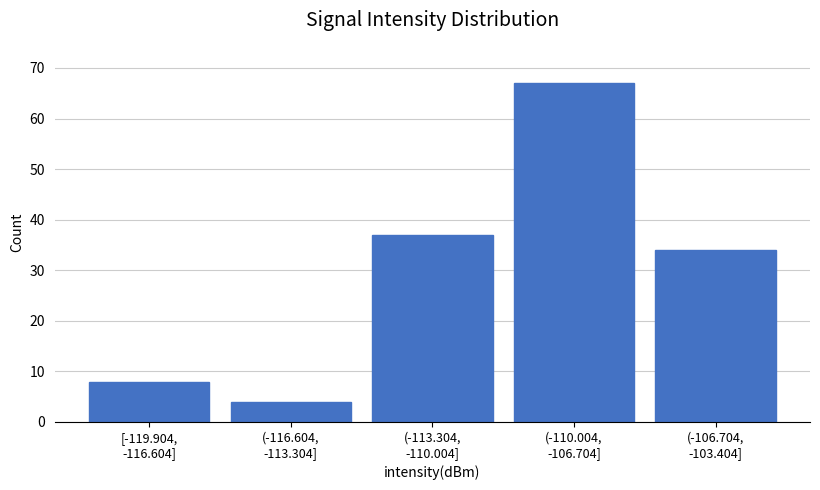

Reading right to left, extract all data points from this chart.

34	67	37	4	8